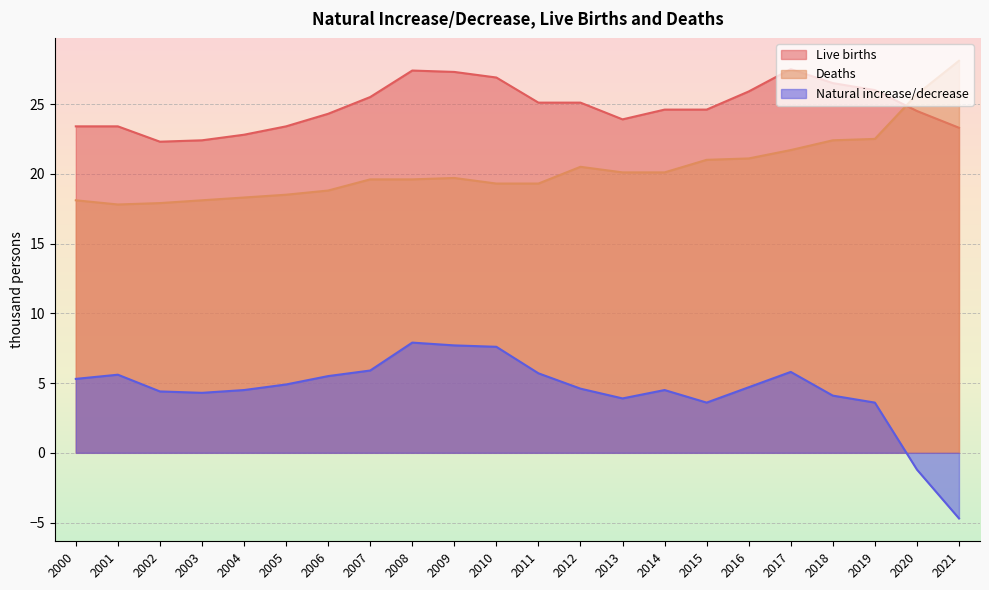

List the series in order of their peak value, highest first.

Deaths, Live births, Natural increase/decrease